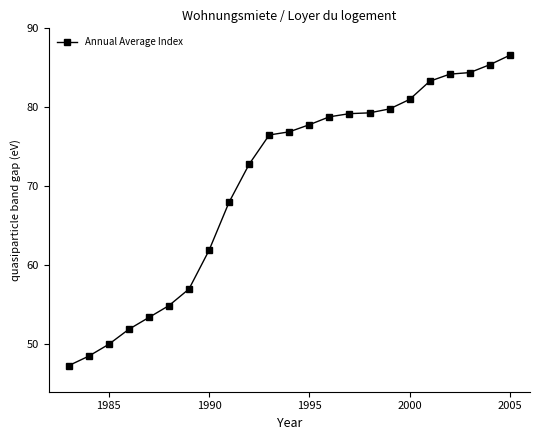

What is the value of the 19th point from the left?

83.3